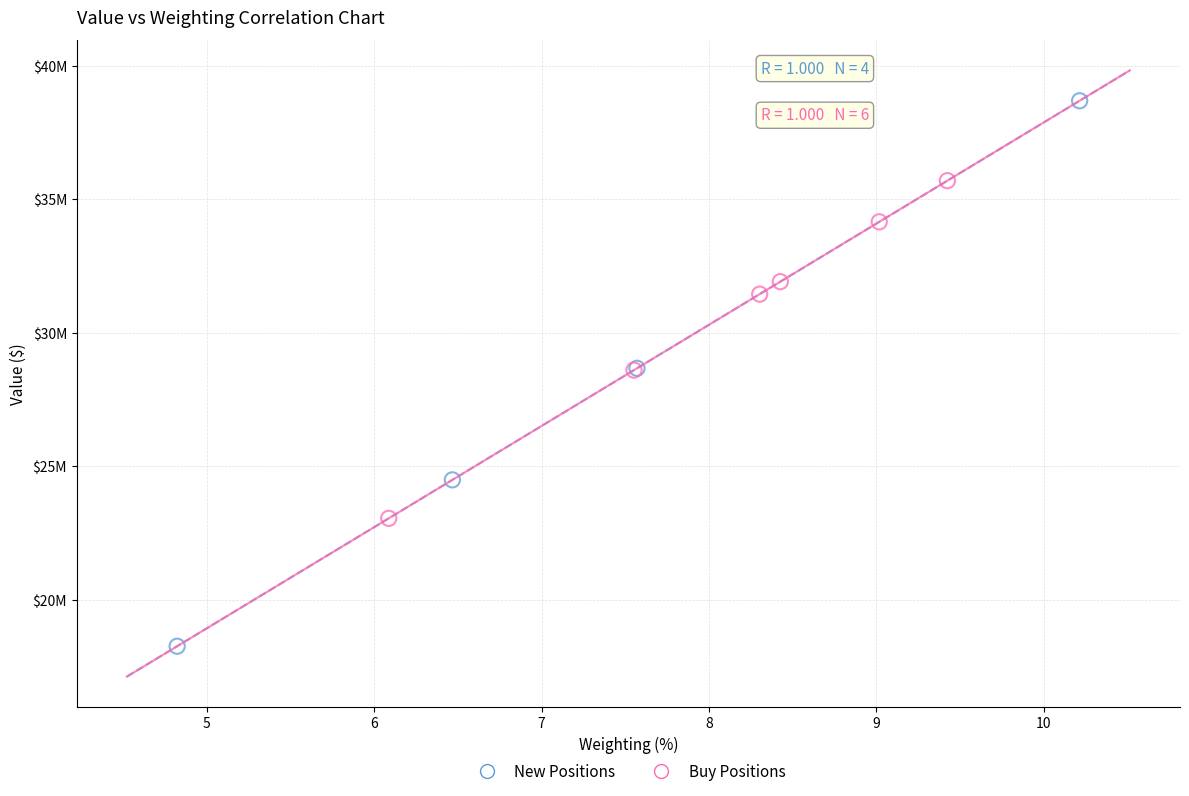

What are all the series names shown in the legend?

New Positions, Buy Positions